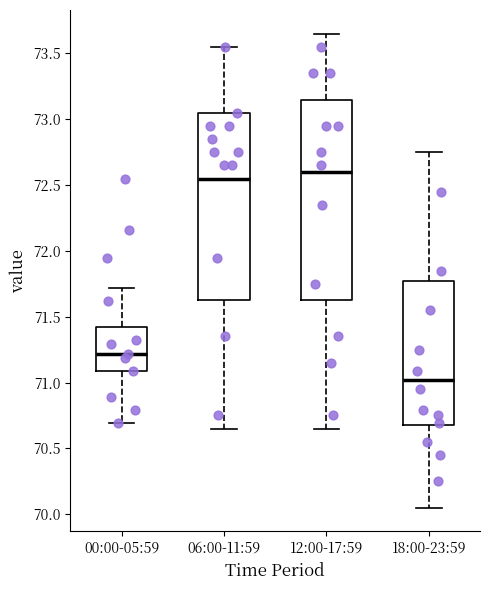

Reading left to right, transcribe this box plot: for each box, give where its median line is, the range the box spans, and where its two whiskers end, as read against the y-axis. The values are not printed on the chart, so give them approximately, as read against the axis.

00:00-05:59: median 71.20, box 71.10 to 71.40, whiskers 70.70 to 71.70
06:00-11:59: median 72.55, box 71.65 to 73.05, whiskers 70.65 to 73.55
12:00-17:59: median 72.60, box 71.65 to 73.15, whiskers 70.65 to 73.65
18:00-23:59: median 71.00, box 70.70 to 71.80, whiskers 70.05 to 72.75